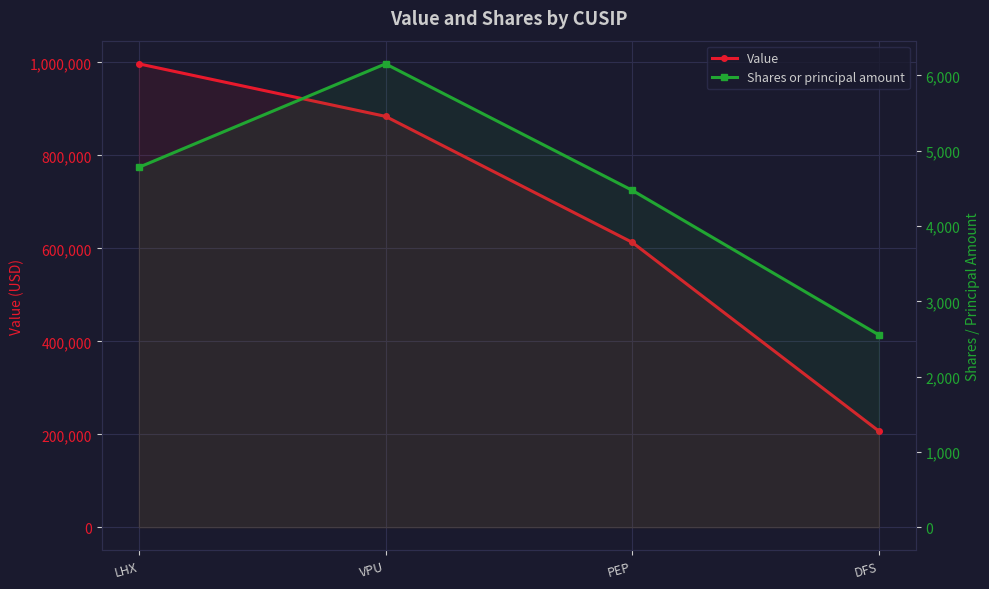

Count the Value values in the range 613000 to 997000.

3